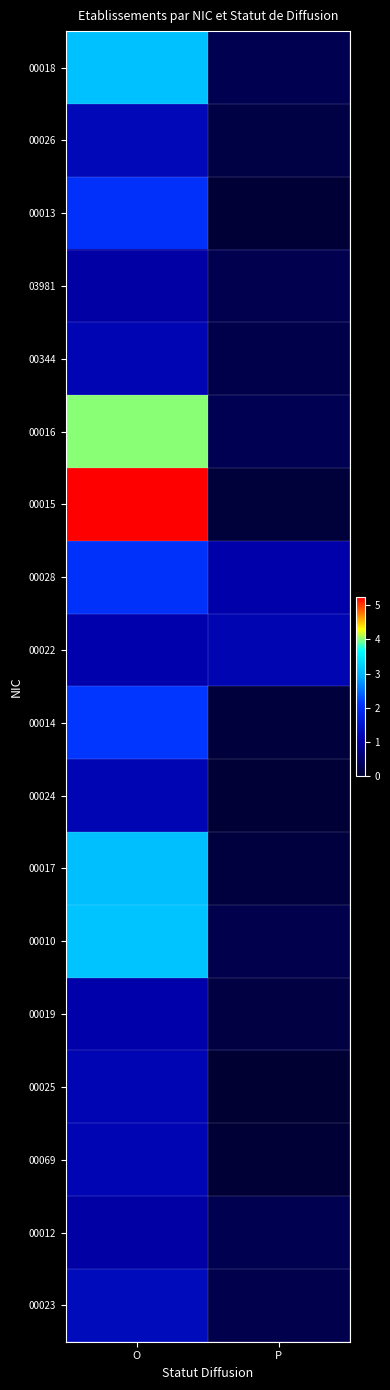

How many distinct data groups are displayed?

18